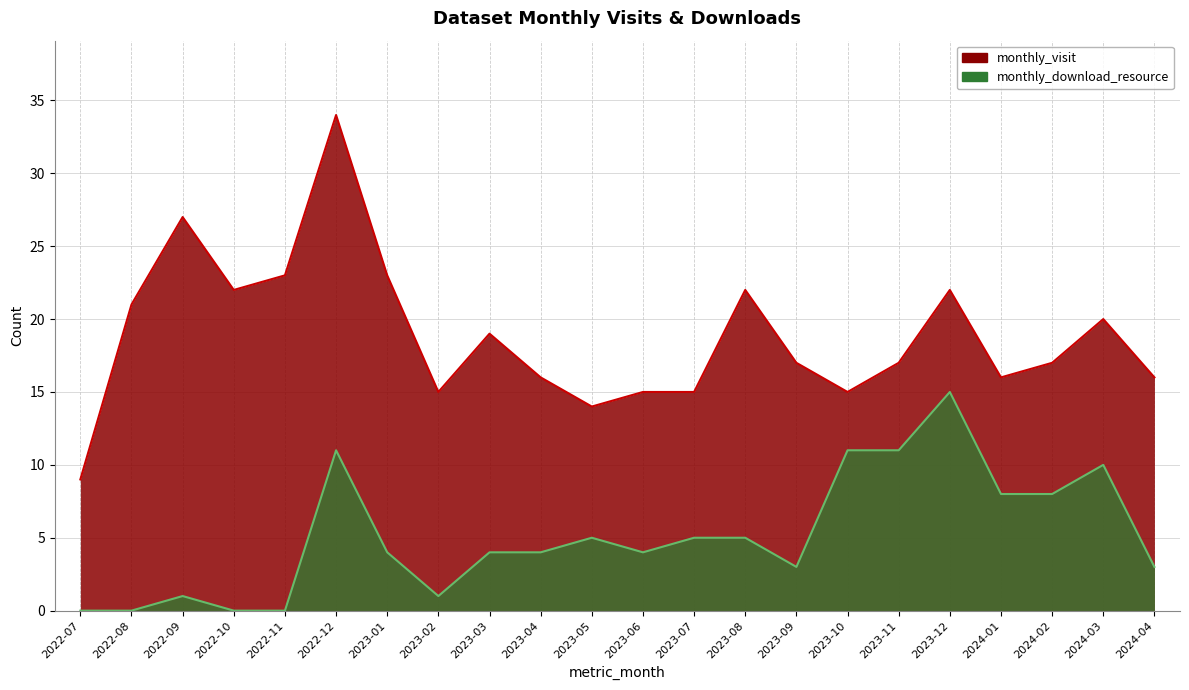

What is the label of the 7th point from the left?

2023-01